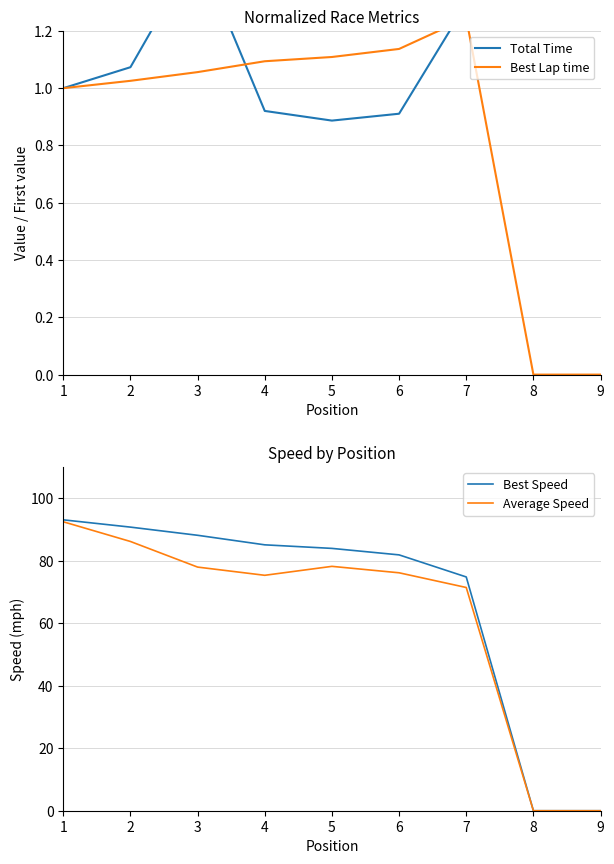

What is the difference between the Best Lap time values at 1 and 4?

0.1